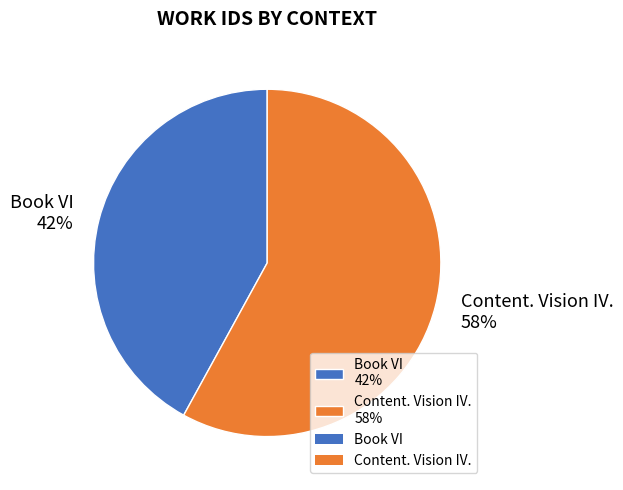

To the nearest percent, what is the combined percentage of Book VI and Content. Vision IV.?

100%